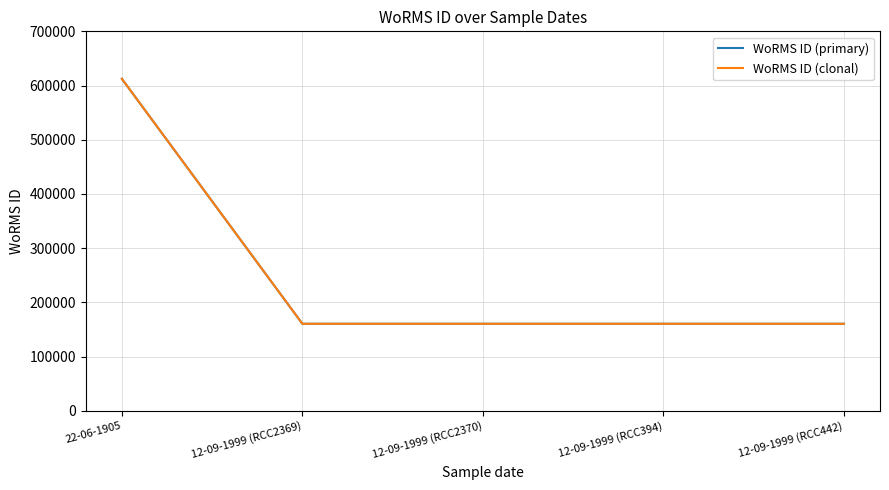

Is this an area chart (filled region under the line)?

No